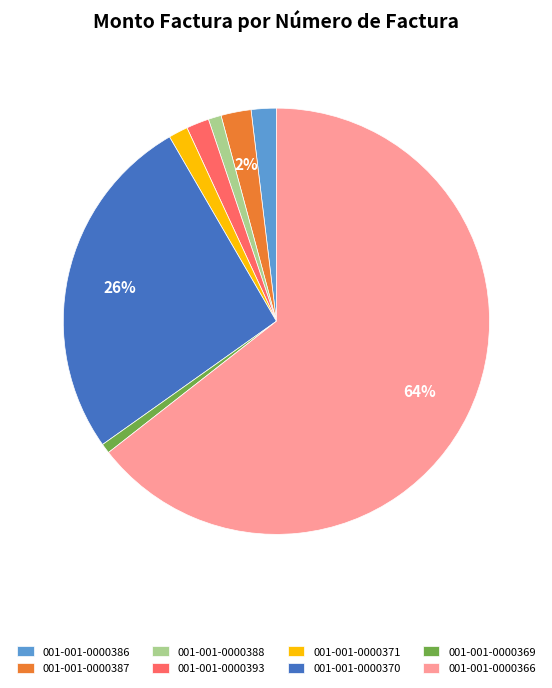

To the nearest percent, what is the difference between the 001-001-0000393 and 001-001-0000388 slice percentages?

1%